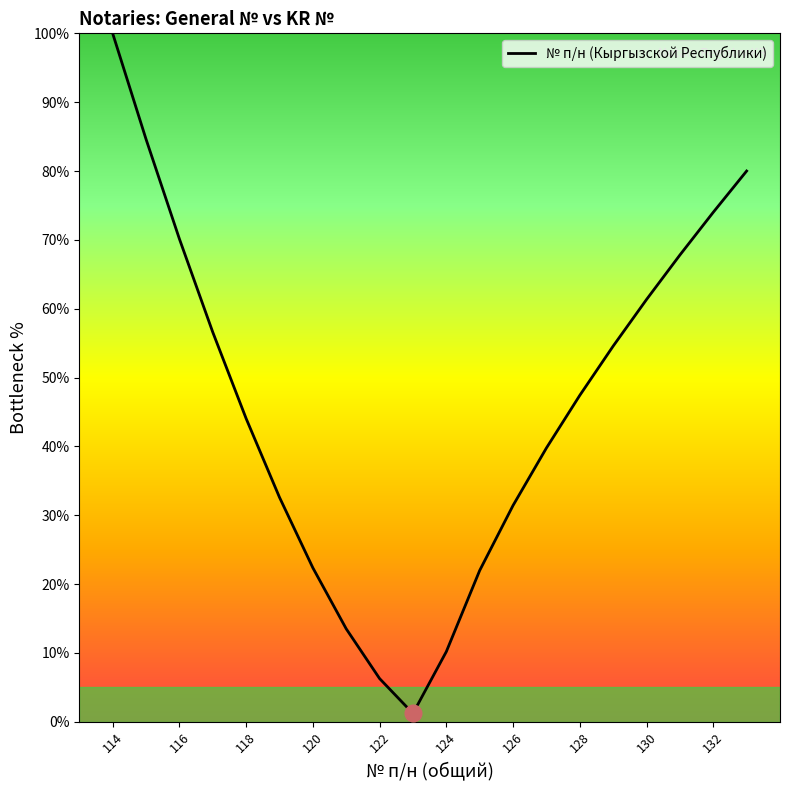

What is the average value?

46.0